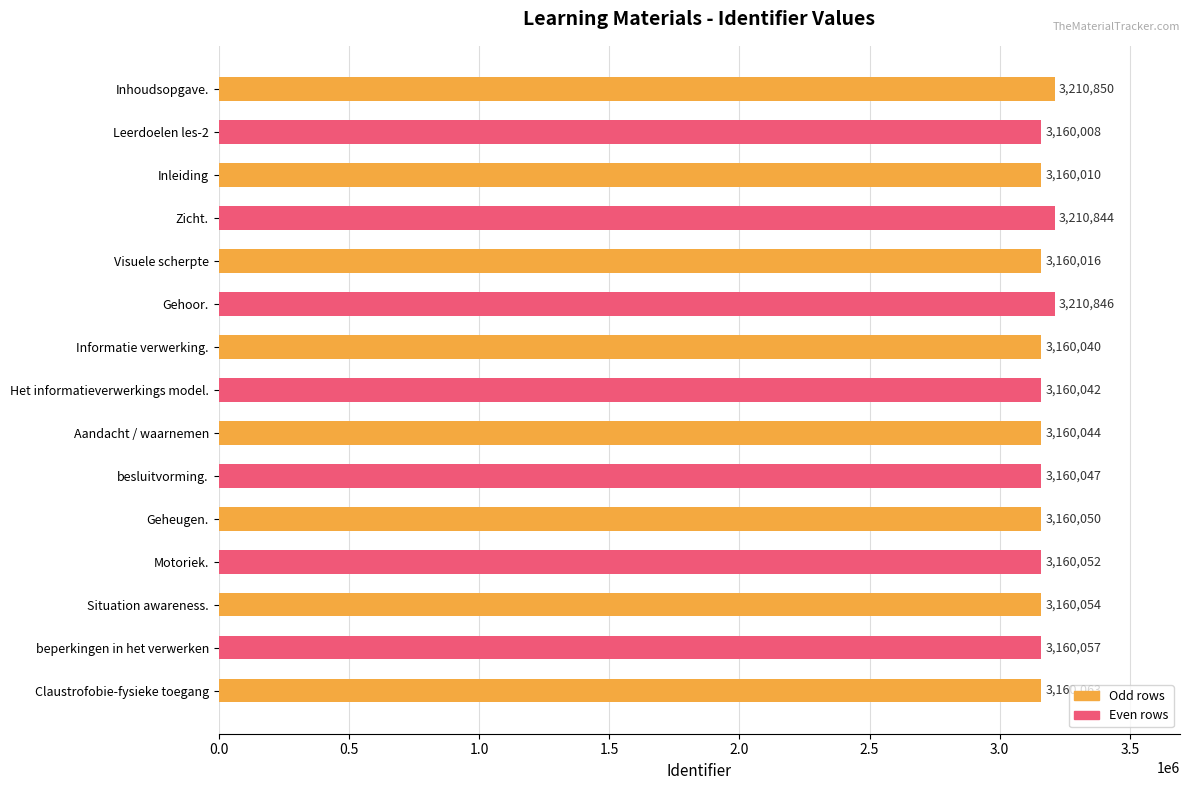

How many bars are there in total?

15